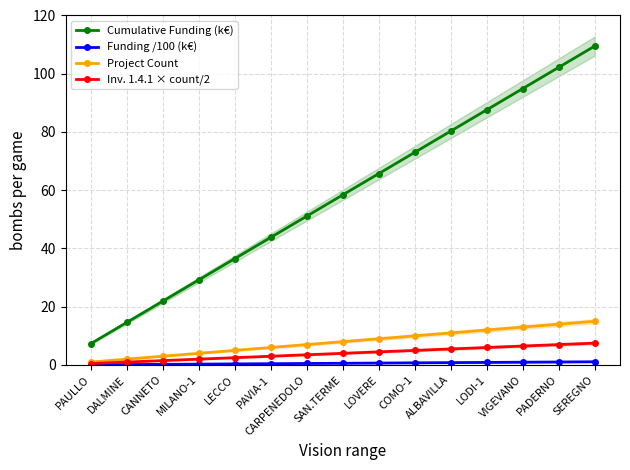

What is the value of the Cumulative Funding (k€) point at the 4th from the left?

29.2